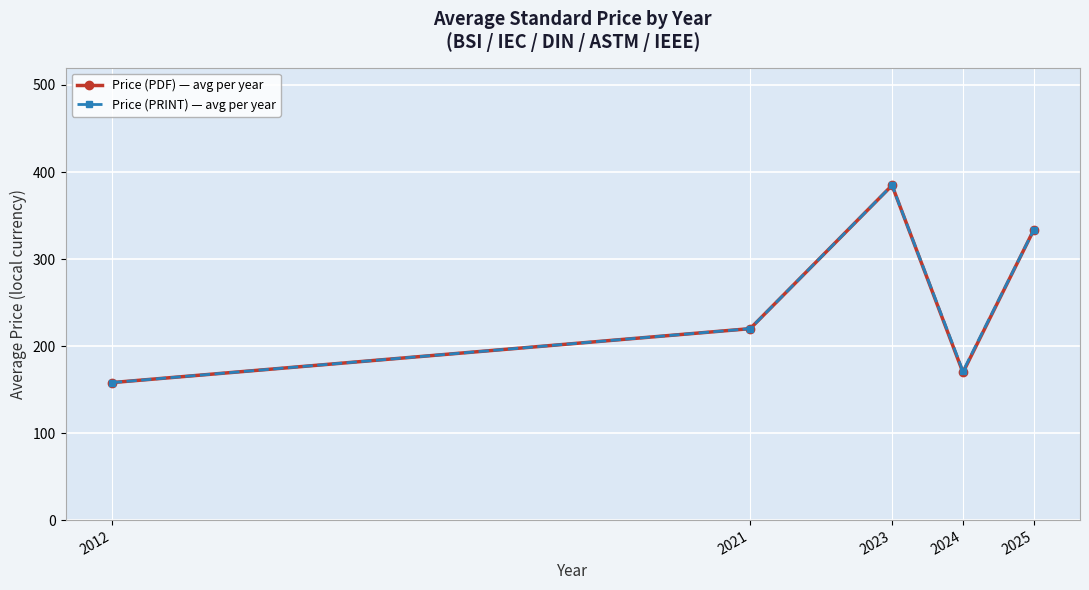

True or false: Price (PDF) — avg per year has a value of 333.8 at 2025.

True